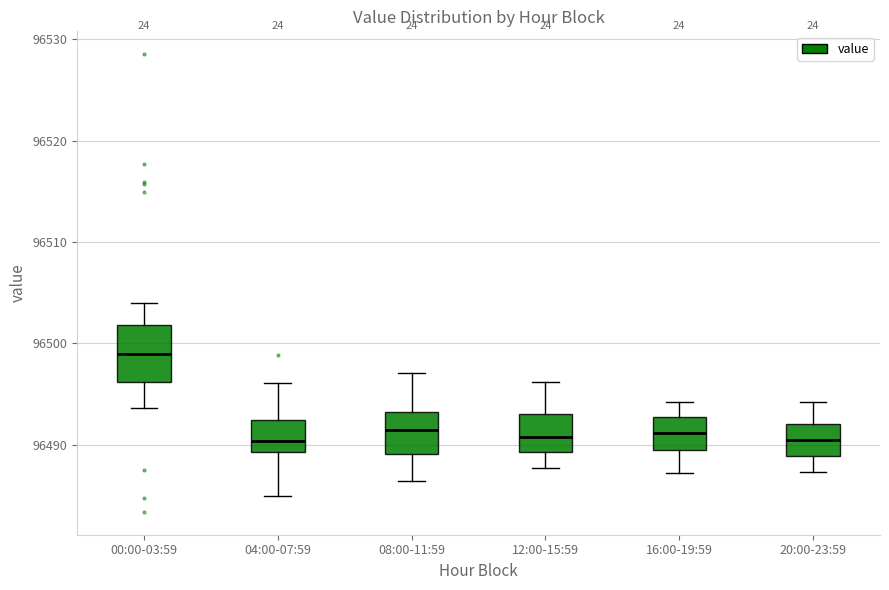

Which box's median line is the highest?

00:00-03:59